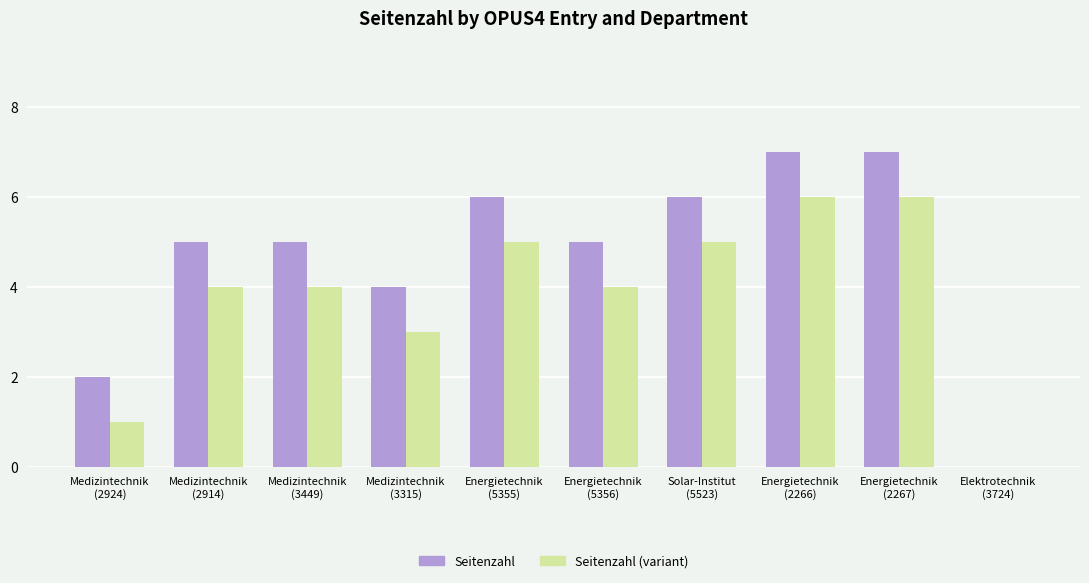

What is the greatest value displayed?

7